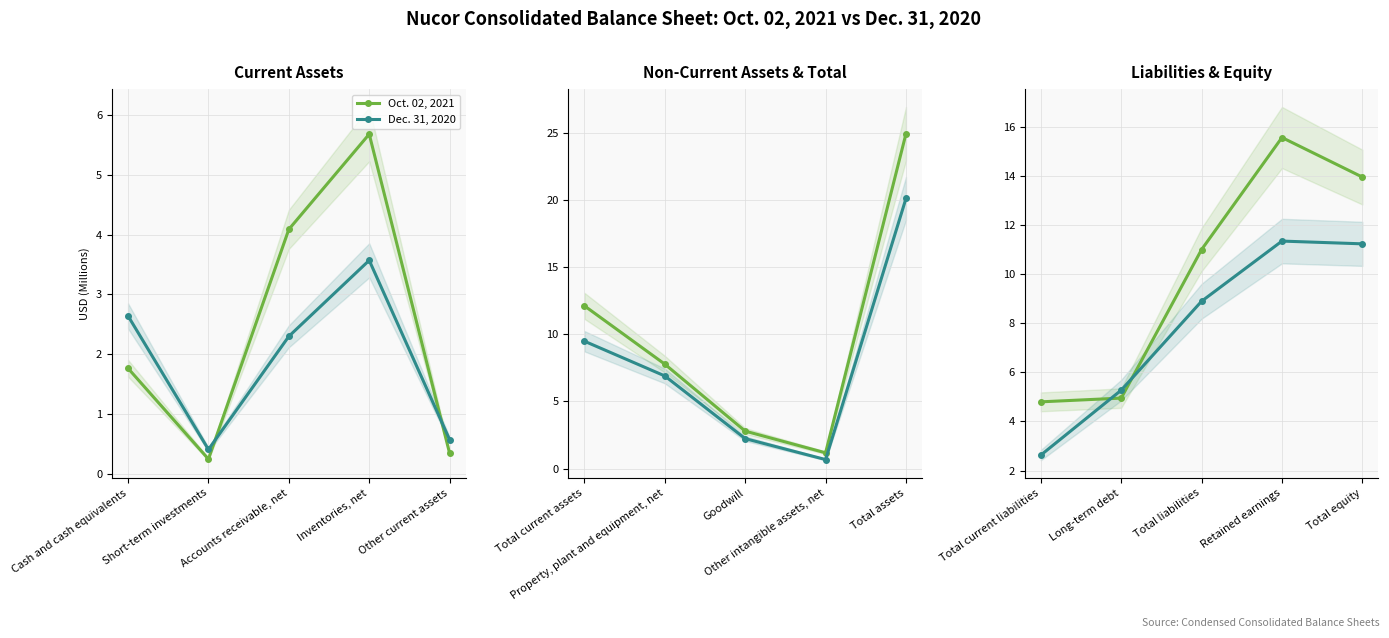

List the series in order of their peak value, lowest first.

Dec. 31, 2020, Oct. 02, 2021